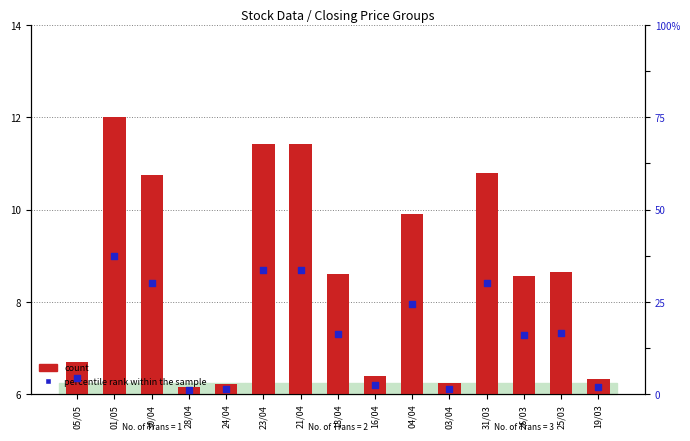

Which series contains the highest Y value?

count